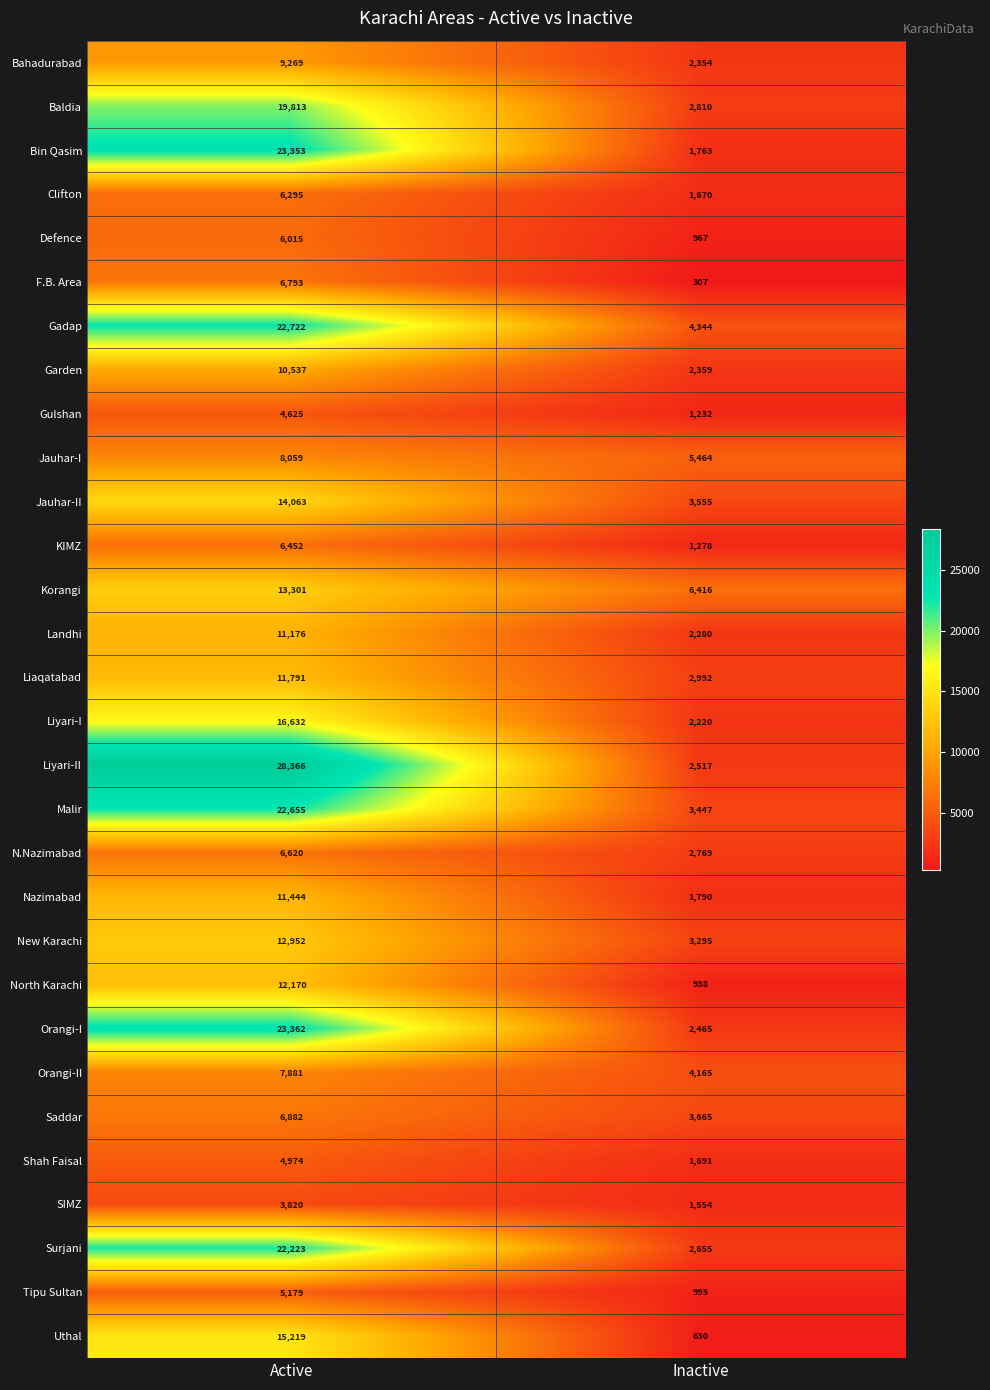

The Liyari-I series shows 1110 at Inactive. True or false?

False